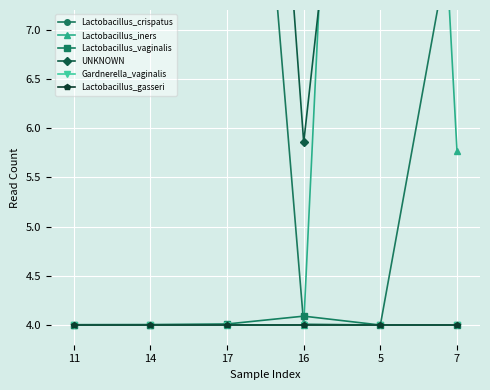

What position from the left is 11?

1